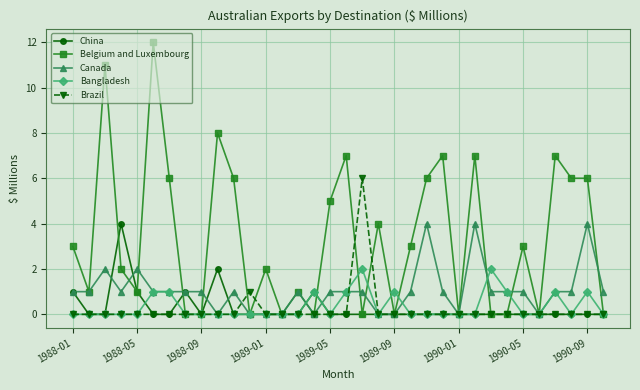

True or false: Belgium and Luxembourg has more than 1 points higher than both neighbors.

True